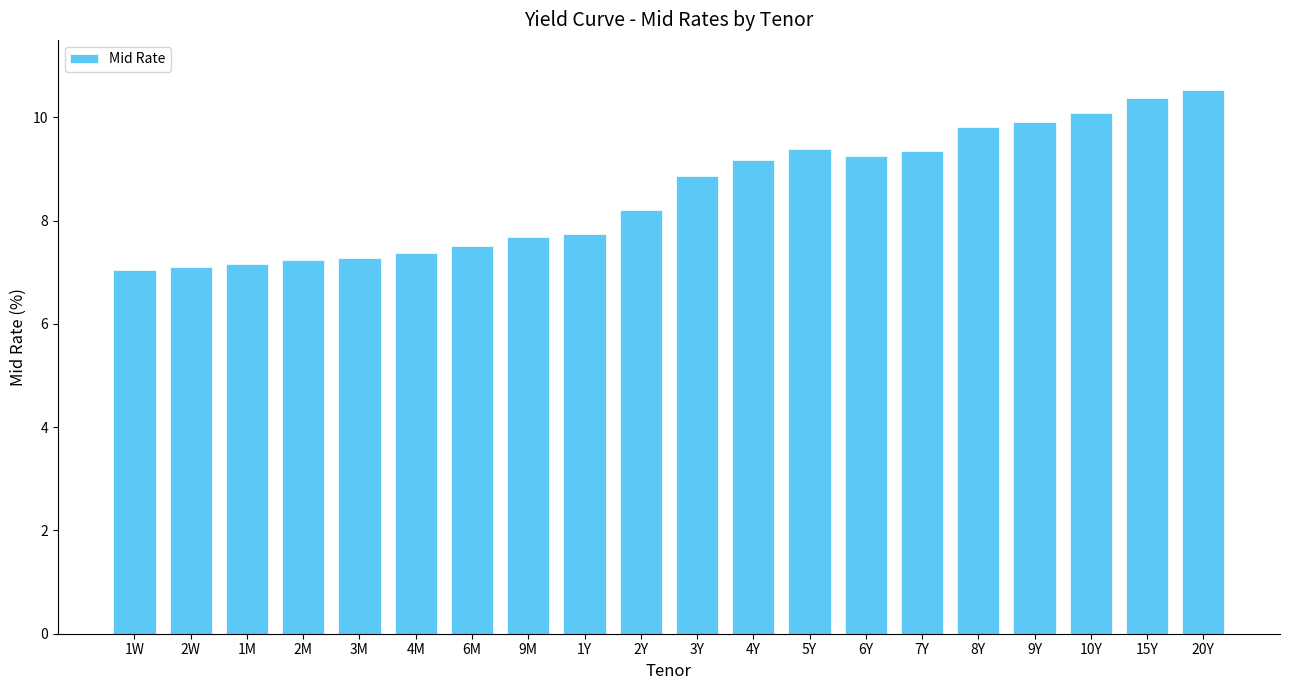

Where does the data first go above 8?

2Y